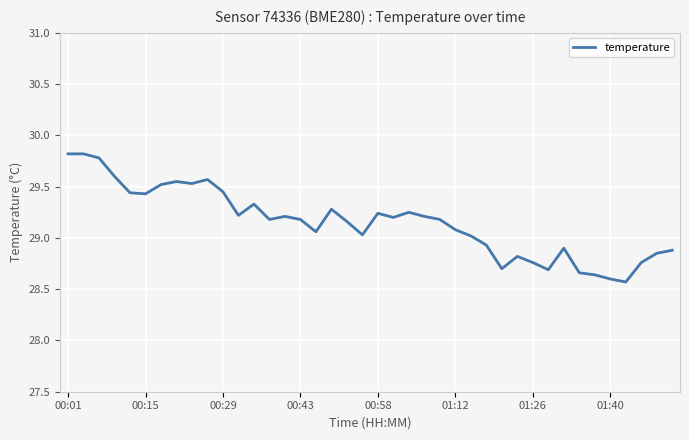

How many series are shown in this chart?

1